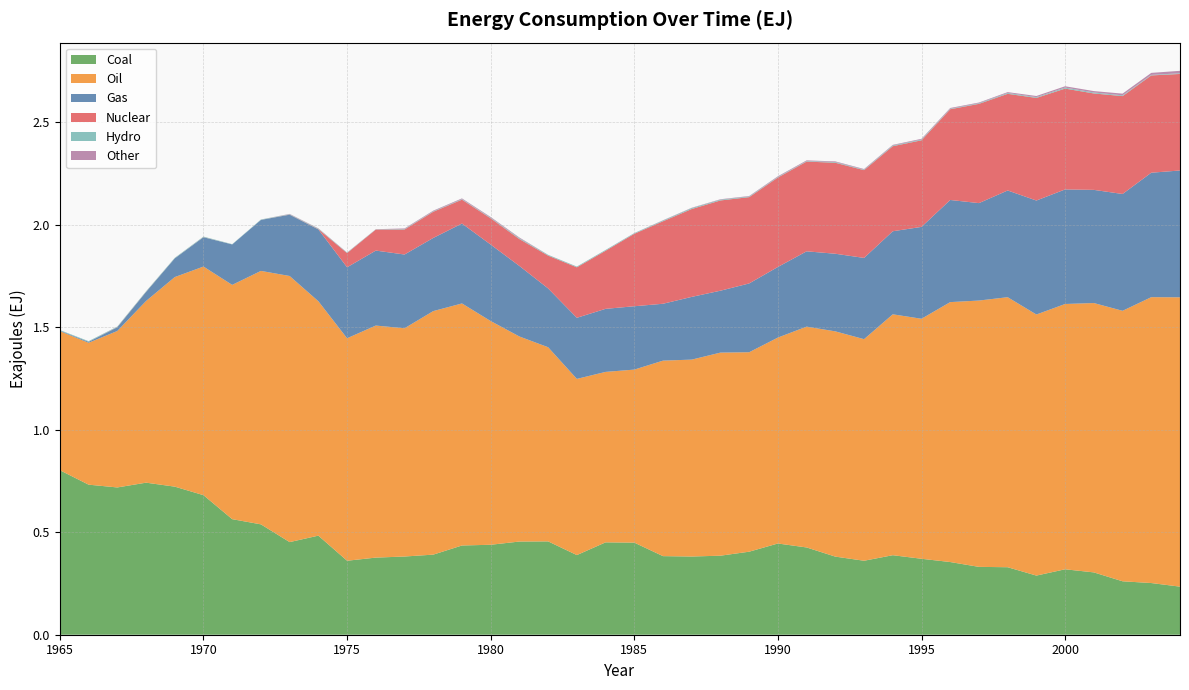

Reading left to right, list all the values displayed in this chart.

Gas: 1965=0.0	1966=0.0	1967=0.0	1968=0.0	1969=0.1	1970=0.1	1971=0.2	1972=0.2	1973=0.3	1974=0.4	1975=0.3	1976=0.4	1977=0.4	1978=0.4	1979=0.4	1980=0.4	1981=0.3	1982=0.3	1983=0.3	1984=0.3	1985=0.3	1986=0.3	1987=0.3	1988=0.3	1989=0.3	1990=0.3	1991=0.4	1992=0.4	1993=0.4	1994=0.4	1995=0.4	1996=0.5	1997=0.5	1998=0.5	1999=0.6	2000=0.6	2001=0.6	2002=0.6	2003=0.6	2004=0.6
Oil: 1965=0.7	1966=0.7	1967=0.8	1968=0.9	1969=1.0	1970=1.1	1971=1.1	1972=1.2	1973=1.3	1974=1.1	1975=1.1	1976=1.1	1977=1.1	1978=1.2	1979=1.2	1980=1.1	1981=1.0	1982=0.9	1983=0.9	1984=0.8	1985=0.8	1986=1.0	1987=1.0	1988=1.0	1989=1.0	1990=1.0	1991=1.1	1992=1.1	1993=1.1	1994=1.2	1995=1.2	1996=1.3	1997=1.3	1998=1.3	1999=1.3	2000=1.3	2001=1.3	2002=1.3	2003=1.4	2004=1.4
Coal: 1965=0.8	1966=0.7	1967=0.7	1968=0.7	1969=0.7	1970=0.7	1971=0.6	1972=0.5	1973=0.5	1974=0.5	1975=0.4	1976=0.4	1977=0.4	1978=0.4	1979=0.4	1980=0.4	1981=0.5	1982=0.5	1983=0.4	1984=0.5	1985=0.4	1986=0.4	1987=0.4	1988=0.4	1989=0.4	1990=0.4	1991=0.4	1992=0.4	1993=0.4	1994=0.4	1995=0.4	1996=0.4	1997=0.3	1998=0.3	1999=0.3	2000=0.3	2001=0.3	2002=0.3	2003=0.3	2004=0.2
Nuclear: 1965=0.0	1966=0.0	1967=0.0	1968=0.0	1969=0.0	1970=0.0	1971=0.0	1972=0.0	1973=0.0	1974=0.0	1975=0.1	1976=0.1	1977=0.1	1978=0.1	1979=0.1	1980=0.1	1981=0.1	1982=0.2	1983=0.2	1984=0.3	1985=0.4	1986=0.4	1987=0.4	1988=0.4	1989=0.4	1990=0.4	1991=0.4	1992=0.4	1993=0.4	1994=0.4	1995=0.4	1996=0.4	1997=0.5	1998=0.5	1999=0.5	2000=0.5	2001=0.5	2002=0.5	2003=0.5	2004=0.5
Hydro: 1965=0.0	1966=0.0	1967=0.0	1968=0.0	1969=0.0	1970=0.0	1971=0.0	1972=0.0	1973=0.0	1974=0.0	1975=0.0	1976=0.0	1977=0.0	1978=0.0	1979=0.0	1980=0.0	1981=0.0	1982=0.0	1983=0.0	1984=0.0	1985=0.0	1986=0.0	1987=0.0	1988=0.0	1989=0.0	1990=0.0	1991=0.0	1992=0.0	1993=0.0	1994=0.0	1995=0.0	1996=0.0	1997=0.0	1998=0.0	1999=0.0	2000=0.0	2001=0.0	2002=0.0	2003=0.0	2004=0.0
Other: 1965=0.0	1966=0.0	1967=0.0	1968=0.0	1969=0.0	1970=0.0	1971=0.0	1972=0.0	1973=0.0	1974=0.0	1975=0.0	1976=0.0	1977=0.0	1978=0.0	1979=0.0	1980=0.0	1981=0.0	1982=0.0	1983=0.0	1984=0.0	1985=0.0	1986=0.0	1987=0.0	1988=0.0	1989=0.0	1990=0.0	1991=0.0	1992=0.0	1993=0.0	1994=0.0	1995=0.0	1996=0.0	1997=0.0	1998=0.0	1999=0.0	2000=0.0	2001=0.0	2002=0.0	2003=0.0	2004=0.0